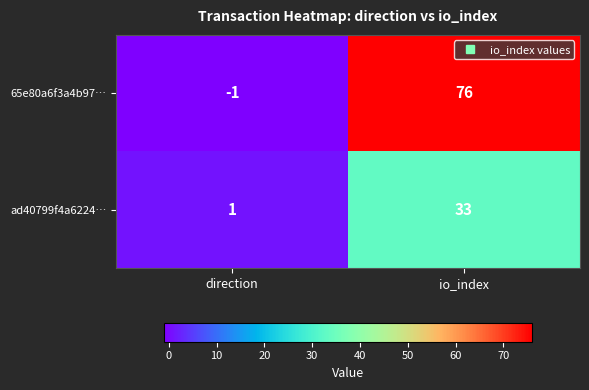

How many data points does each series have?

2